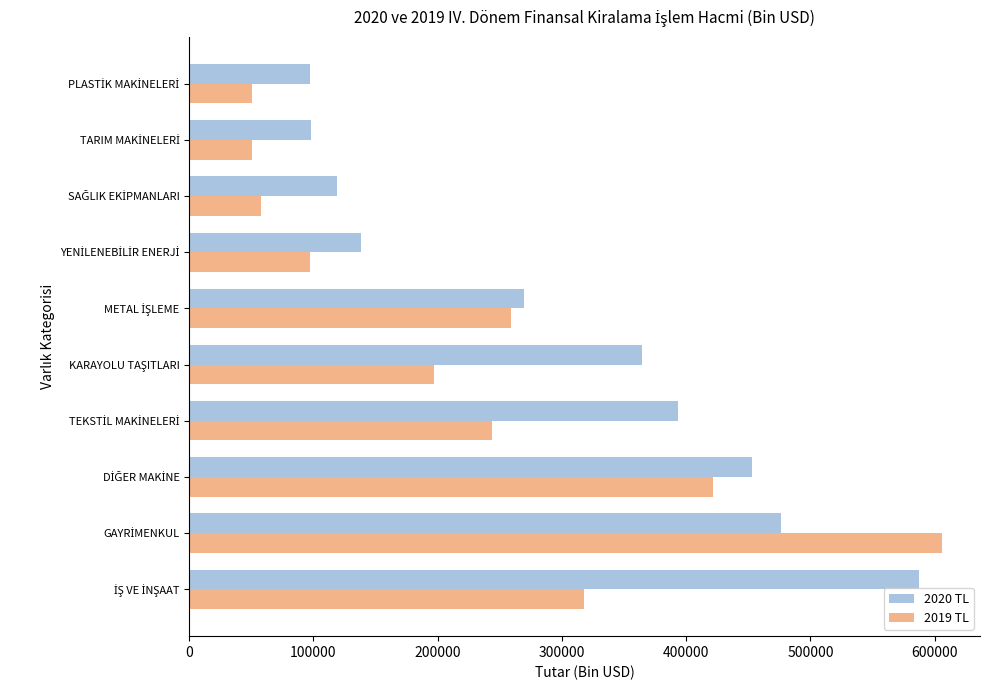

Which series has the largest total across all categories?

2020 TL